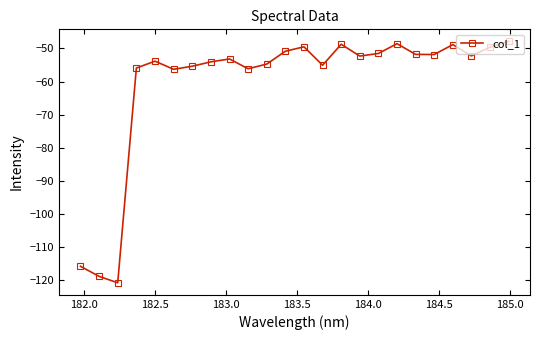

What is the smallest value displayed?

-120.8